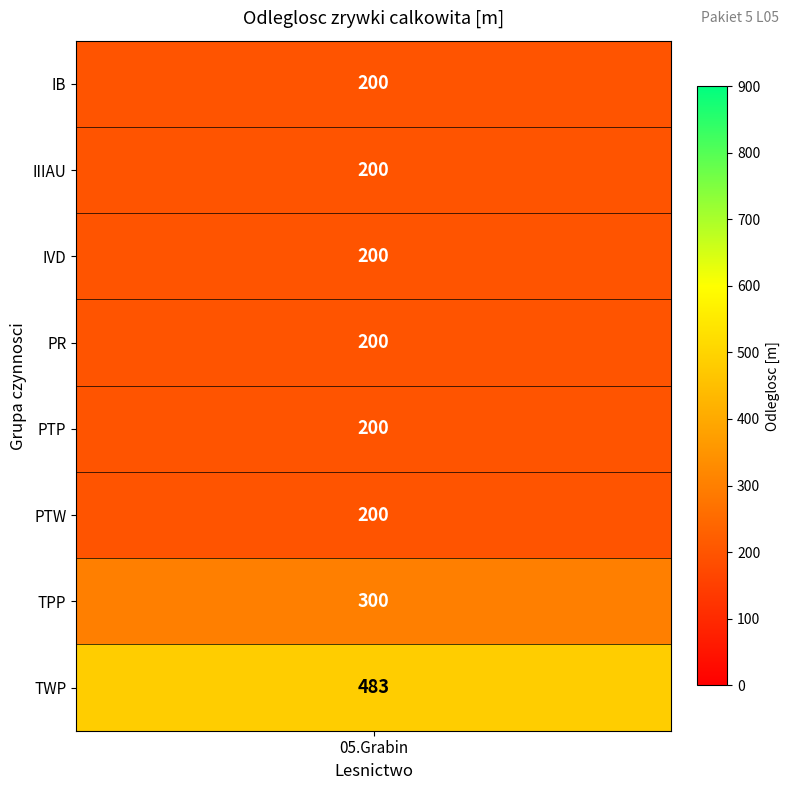

Which series has the widest spread of values?

TWP